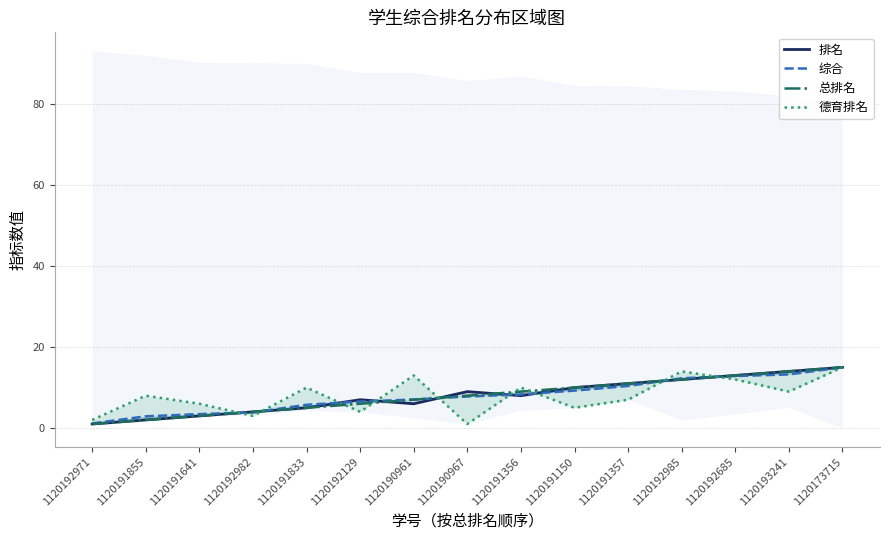

What is the difference between the highest and lowest values at 1120190961?

7.0